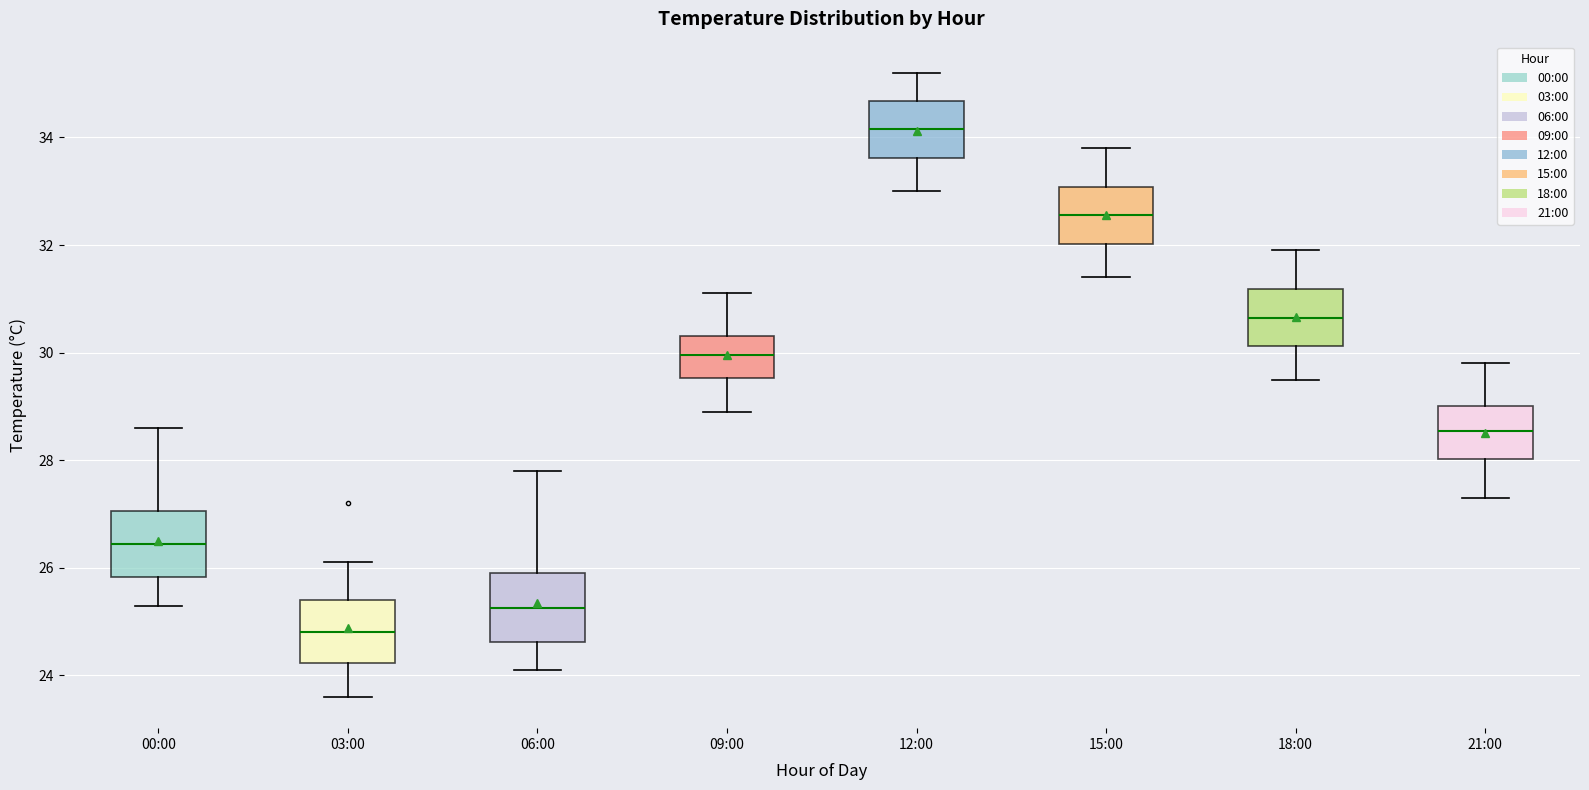

Where is the lower edge of the box for 18:00 on the y-axis? The values are not printed on the chart, so give them approximately, as read against the axis.

30.2